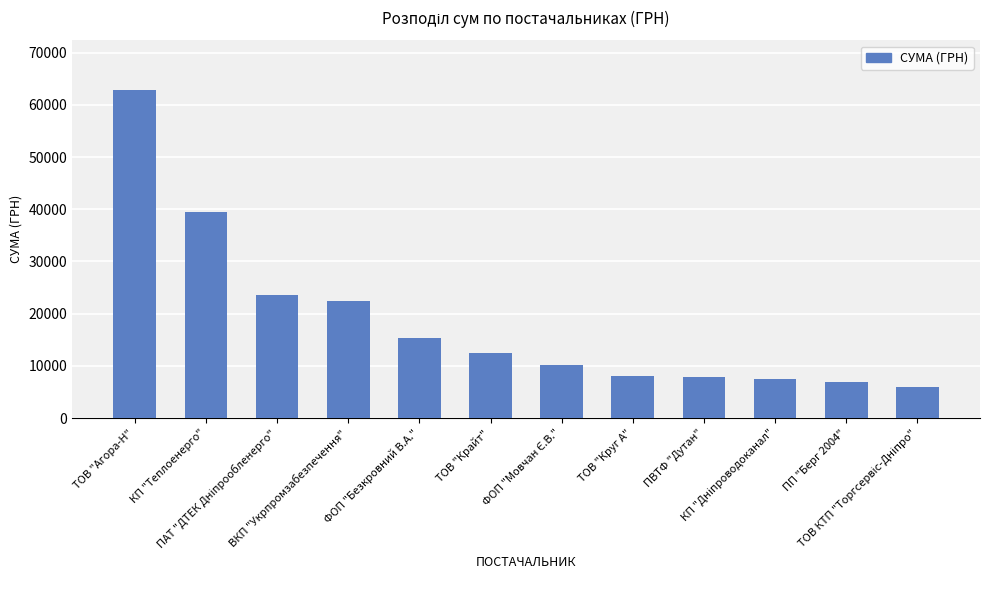

What is the smallest value displayed?

5901.4